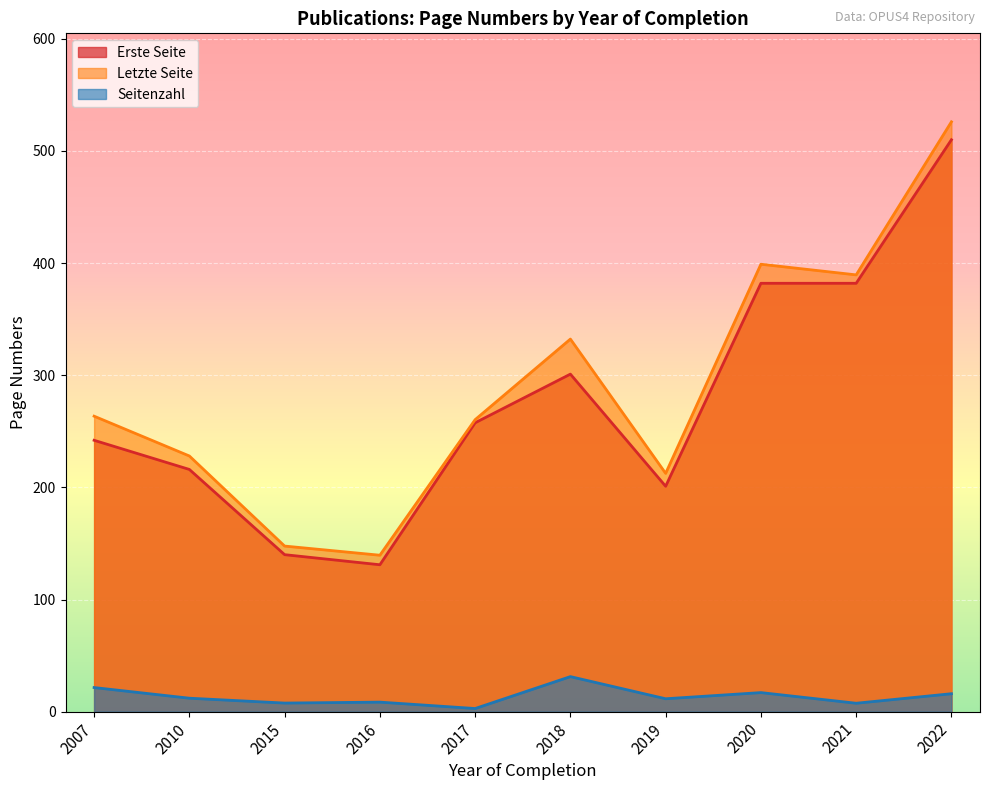

What is the spread (max minus min) of values at 2022?

510.0